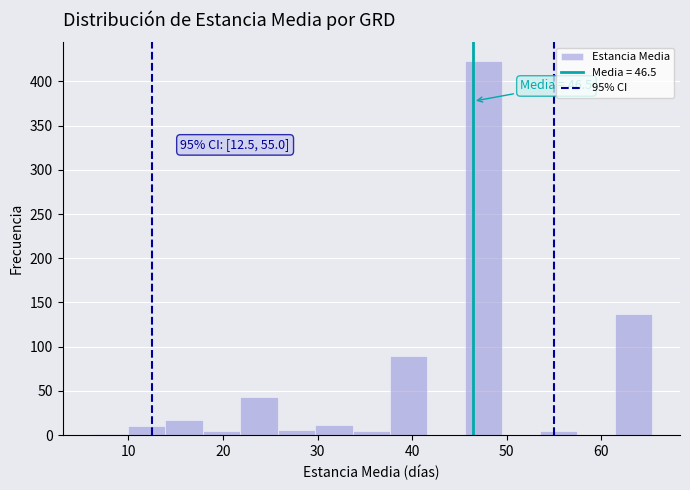

Around what value on the x-axis is the tallest bar? Give the approximate position of its centre, as read against the axis.

48